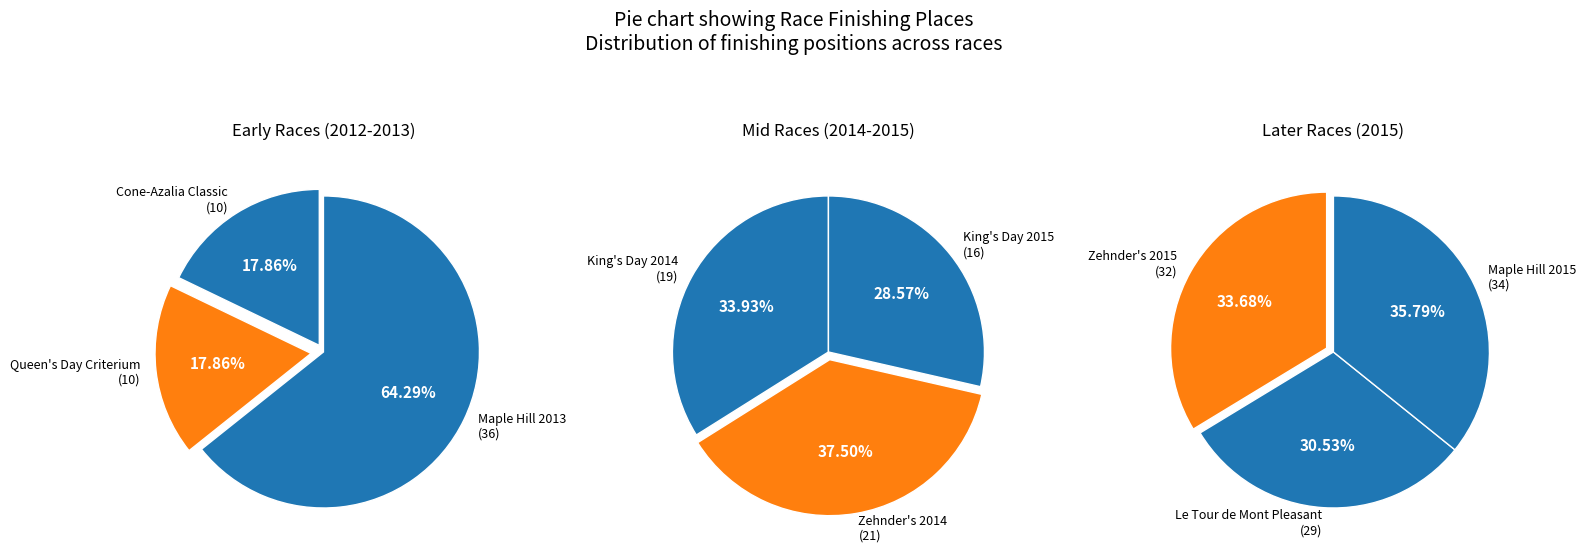

What is the smallest slice in the pie chart?

Cone-Azalia Classic